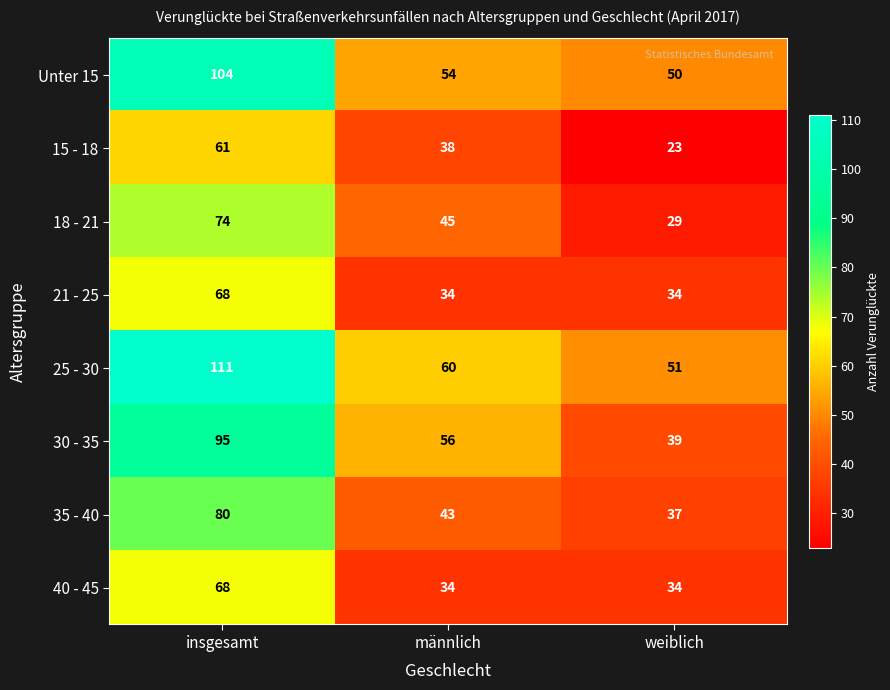

Reading left to right, transcribe all the data shown in this chart.

Unter 15: insgesamt=104	männlich=54	weiblich=50
15 - 18: insgesamt=61	männlich=38	weiblich=23
18 - 21: insgesamt=74	männlich=45	weiblich=29
21 - 25: insgesamt=68	männlich=34	weiblich=34
25 - 30: insgesamt=111	männlich=60	weiblich=51
30 - 35: insgesamt=95	männlich=56	weiblich=39
35 - 40: insgesamt=80	männlich=43	weiblich=37
40 - 45: insgesamt=68	männlich=34	weiblich=34